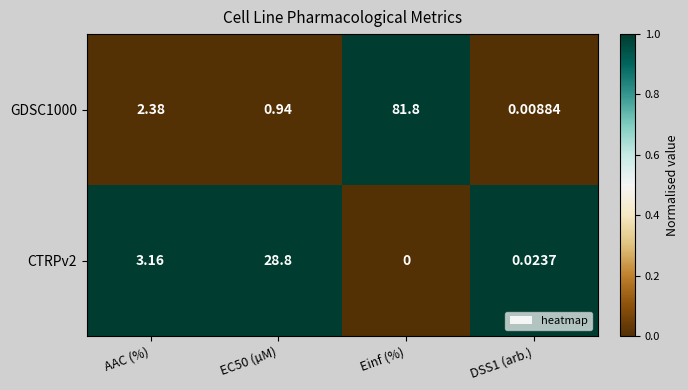

At which category is the sum across all series the highest?

Einf (%)